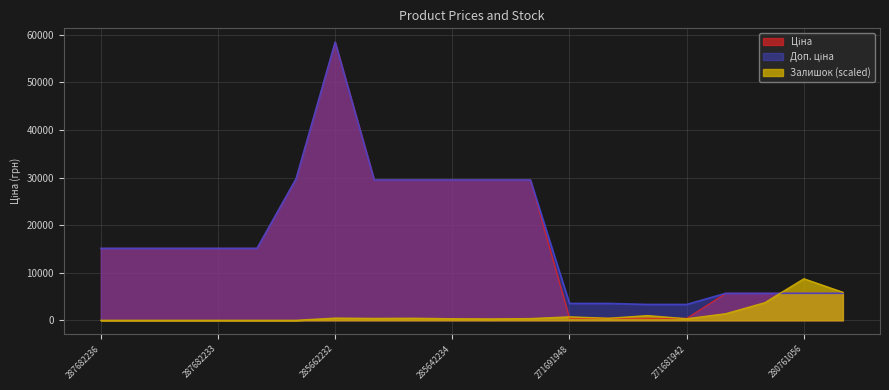

Reading left to right, list all the values displayed in this chart.

Ціна: 287682236=15120.0	287682235=15120.0	287682234=15120.0	287682233=15120.0	287682231=15120.0	287702232=29747.2	285662232=58426.5	285642236=29491.5	285642235=29491.5	285642234=29491.5	285642233=29491.5	285642231=29491.5	271691948=443.1	271691942=443.1	271681948=416.6	271681942=416.6	280761652=5673.8	280761644=5673.8	280761056=5673.8	280761054=5673.8
Доп. ціна: 287682236=15120.0	287682235=15120.0	287682234=15120.0	287682233=15120.0	287682231=15120.0	287702232=29747.2	285662232=58426.5	285642236=29491.5	285642235=29491.5	285642234=29491.5	285642233=29491.5	285642231=29491.5	271691948=3545.0	271691942=3545.0	271681948=3332.5	271681942=3332.5	280761652=5673.8	280761644=5673.8	280761056=5673.8	280761054=5673.8
Залишок: 287682236=0.0	287682235=0.0	287682234=0.0	287682233=0.0	287682231=0.0	287702232=0.0	285662232=463.0	285642236=396.9	285642235=429.9	285642234=330.7	285642233=297.6	285642231=363.8	271691948=727.6	271691942=429.9	271681948=992.1	271681942=330.7	280761652=1389.0	280761644=3704.0	280761056=8730.9	280761054=5886.7